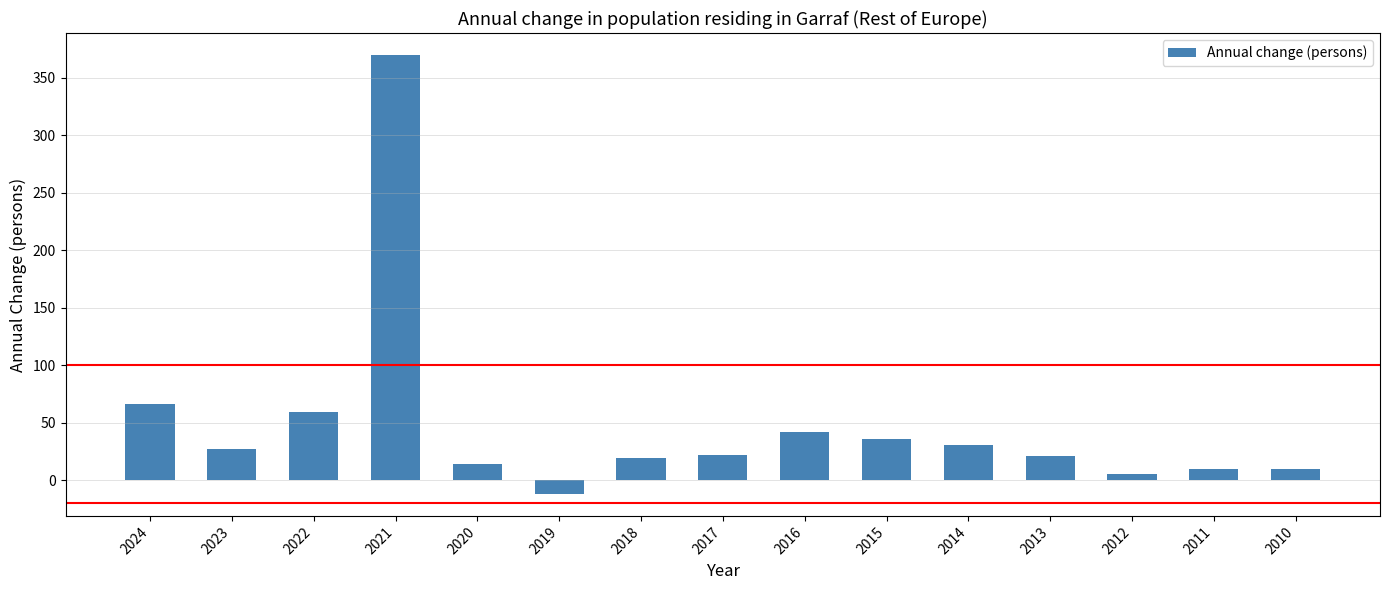

What is the approximate value at 2010?

10